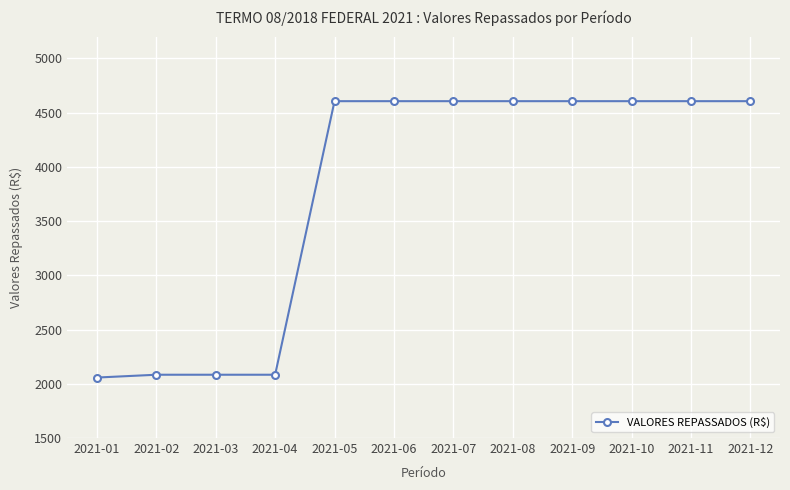

What is the greatest value displayed?

4605.0